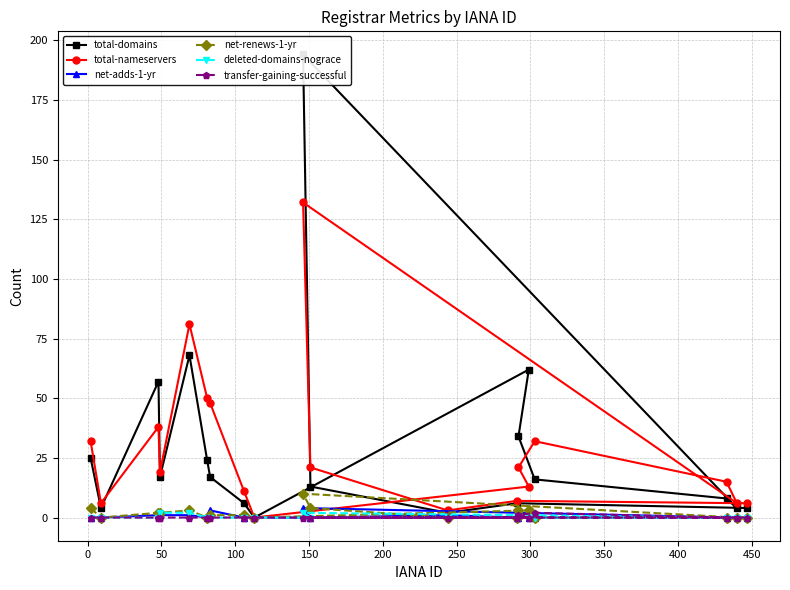

How many intersections are there between total-domains and total-nameservers?

5